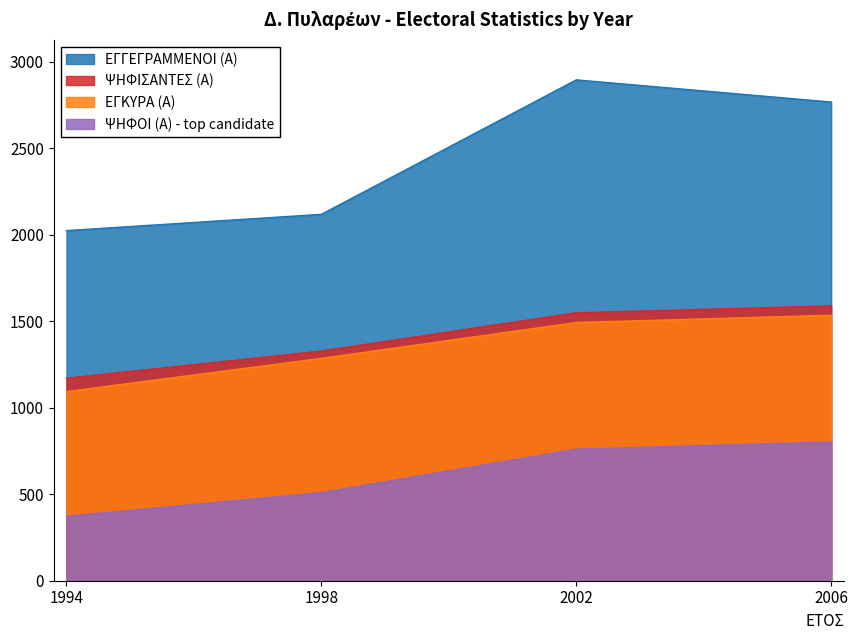

Which series has the largest total across all categories?

ΕΓΓΕΓΡΑΜΜΕΝΟΙ (Α)